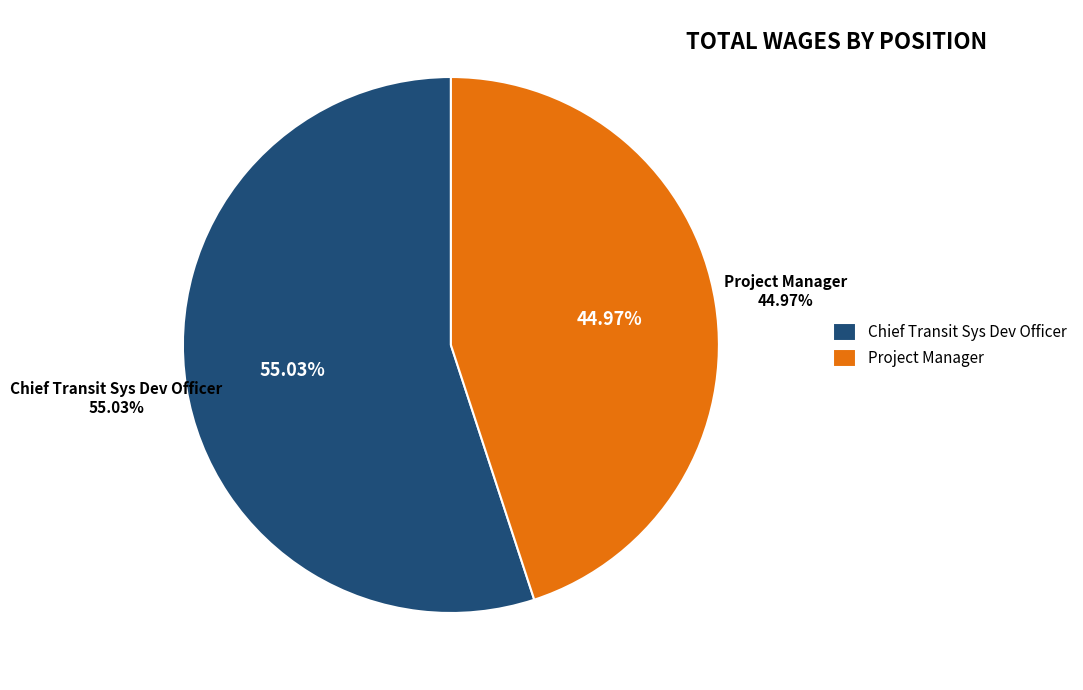

Count the number of slices in the pie.

2